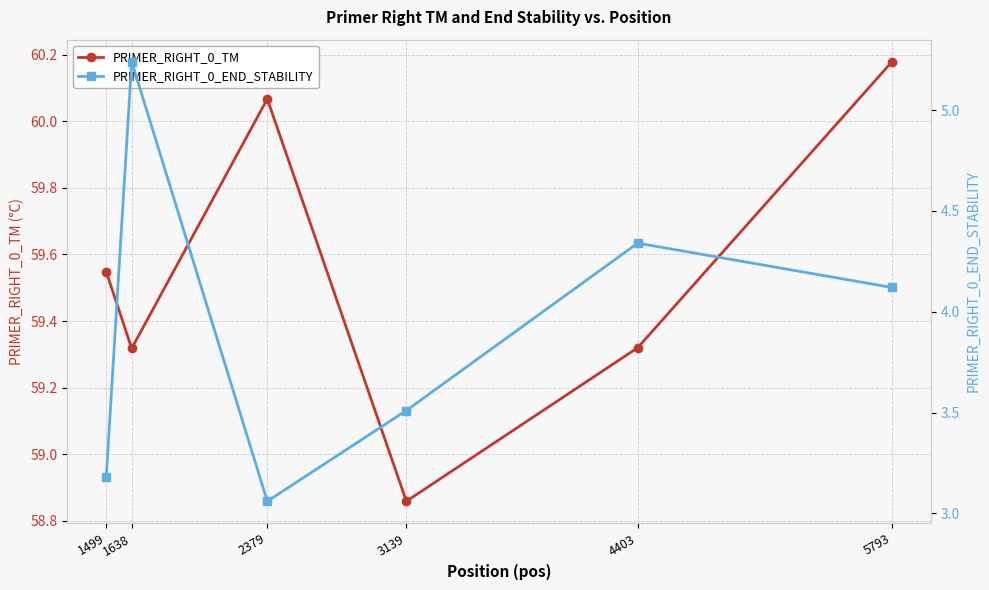

How many interior local valleys does the PRIMER_RIGHT_0_TM series have?

2